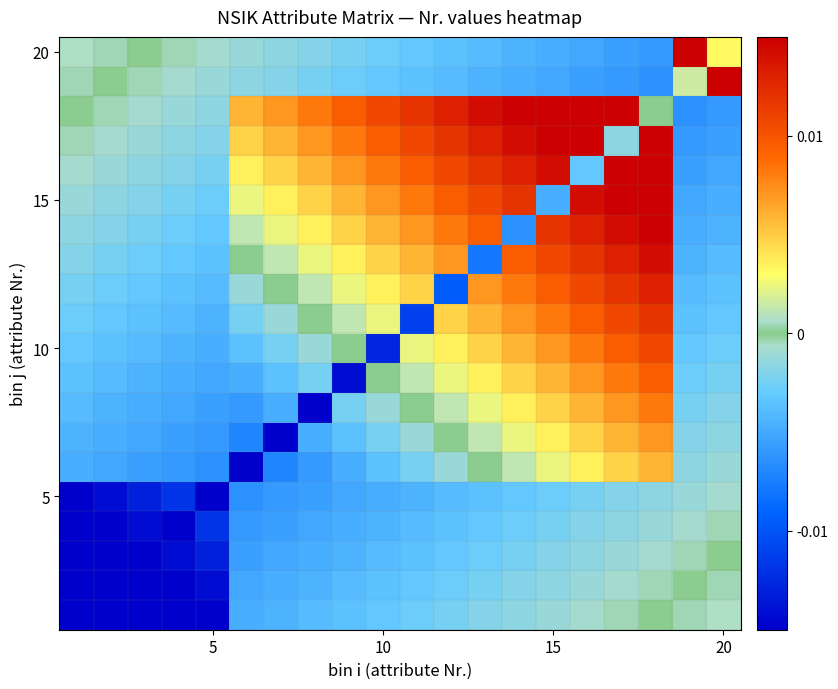

Count the number of categories in the chart.

20